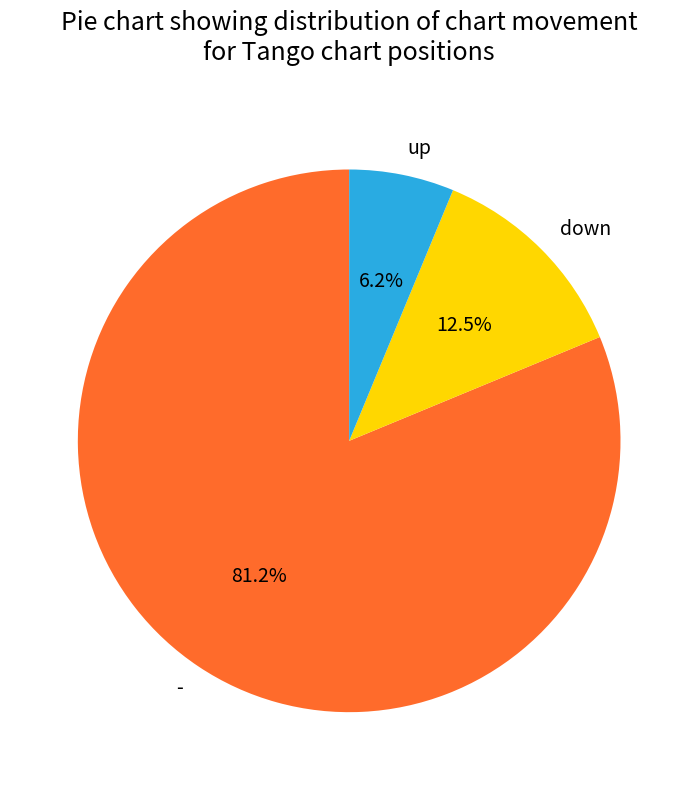

Is there a majority slice in this chart?

Yes